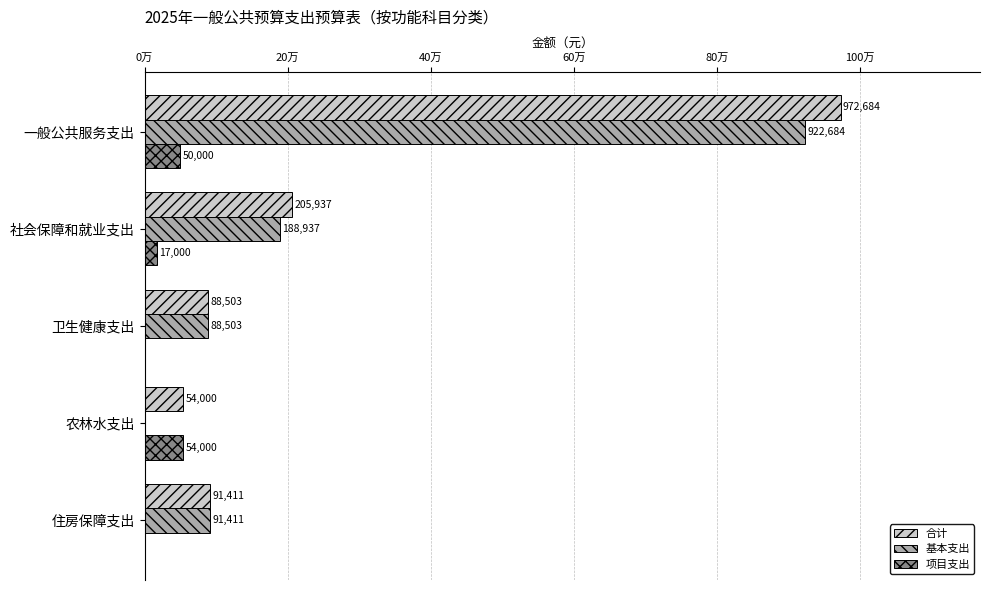

What are all the series names shown in the legend?

合计, 基本支出, 项目支出